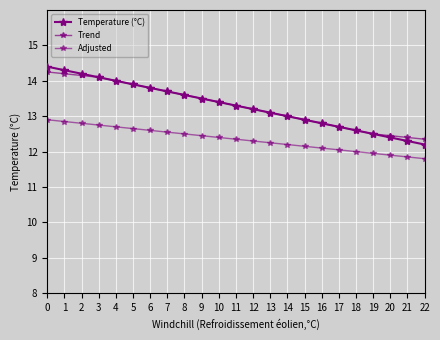

How many lines are shown in the chart?

3